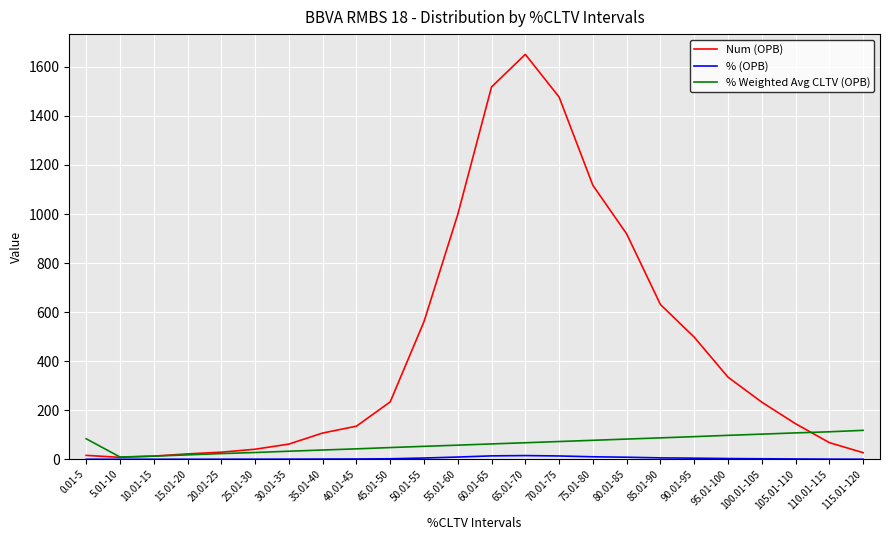

What is the difference between the maximum and minimum values in the Num (OPB) series?

1643.0